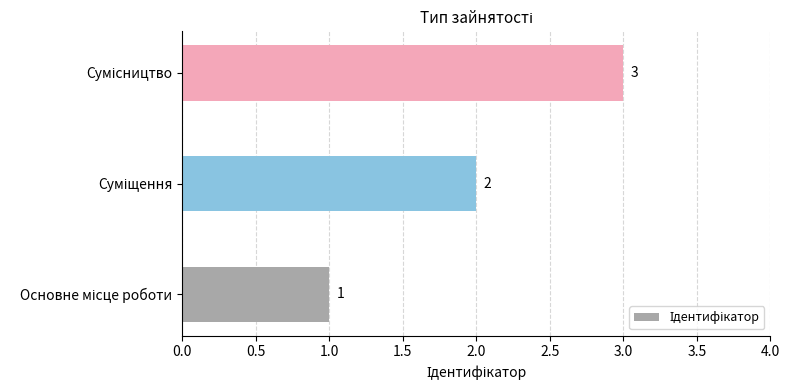

What is the average value?

2